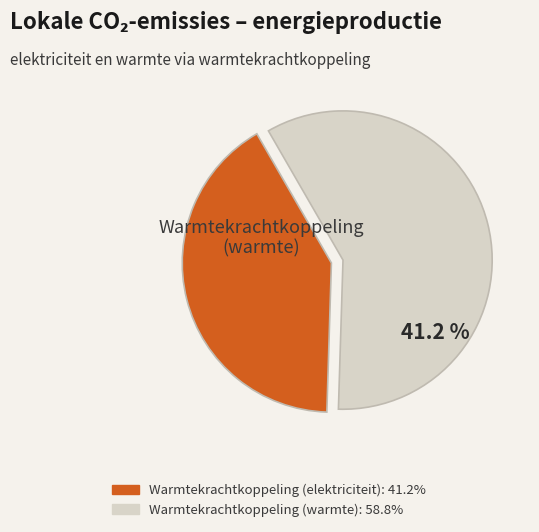

Does Warmtekrachtkoppeling (elektriciteit) account for over 50% of the chart?

No